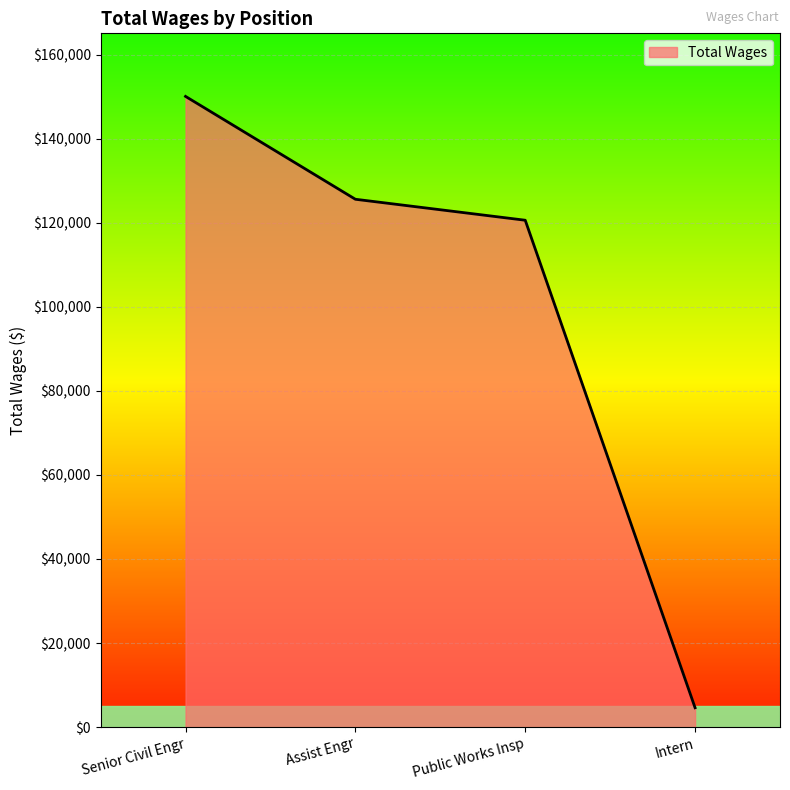

True or false: the data shows 4602 at Intern.

True